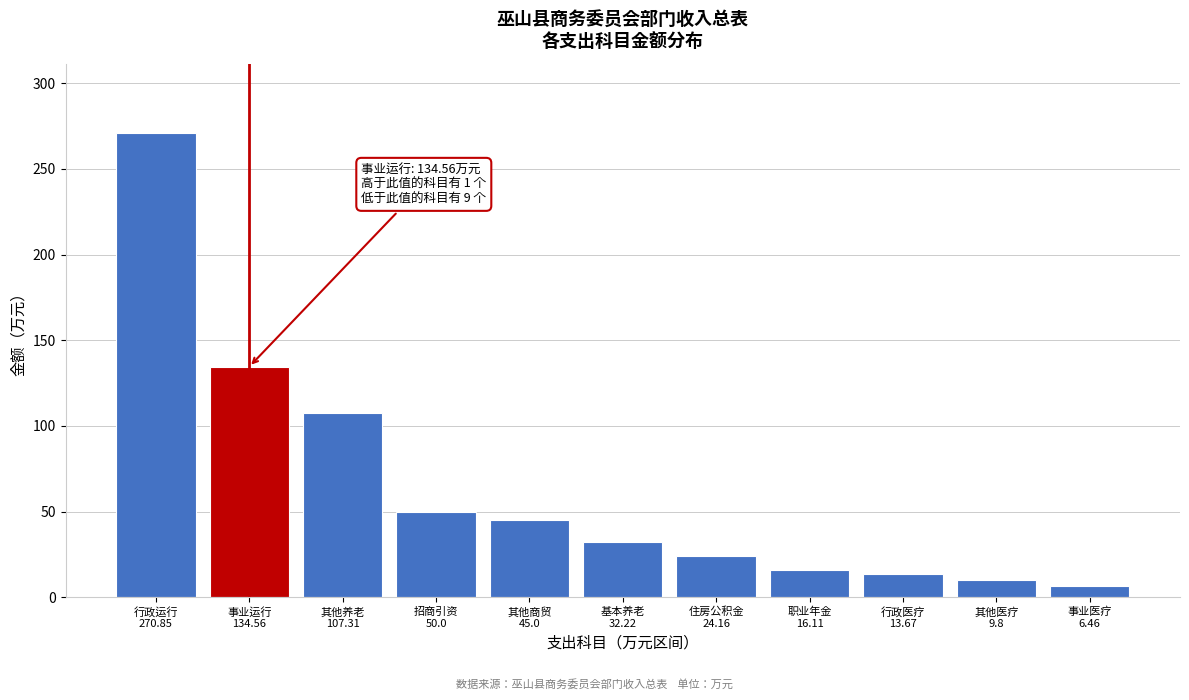

Reading left to right, extract all data points from this chart.

270.9	134.6	107.3	50.0	45.0	32.2	24.2	16.1	13.7	9.8	6.5